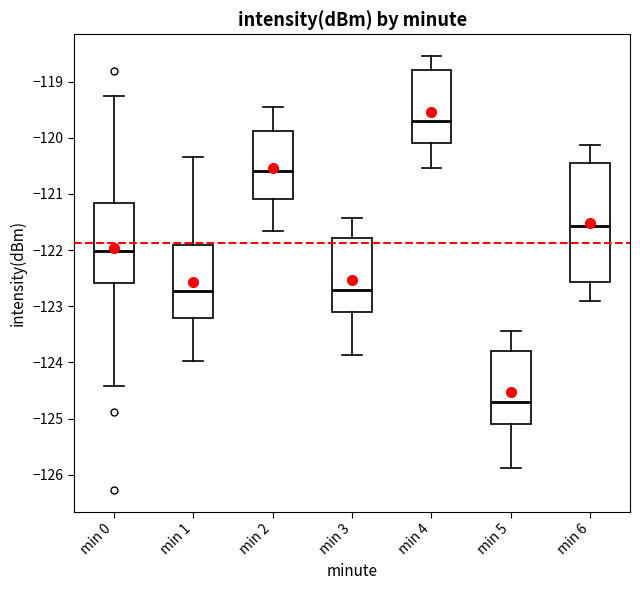

Reading left to right, read every box against the y-axis: the position of its median line, the range the box covers, and the ends of its whiskers. The values are not printed on the chart, so give them approximately, as read against the axis.

min 0: median -122.0, box -122.6 to -121.2, whiskers -124.4 to -119.2
min 1: median -122.7, box -123.2 to -121.9, whiskers -124.0 to -120.4
min 2: median -120.6, box -121.1 to -119.9, whiskers -121.7 to -119.5
min 3: median -122.7, box -123.1 to -121.8, whiskers -123.9 to -121.4
min 4: median -119.7, box -120.1 to -118.8, whiskers -120.5 to -118.5
min 5: median -124.7, box -125.1 to -123.8, whiskers -125.9 to -123.4
min 6: median -121.6, box -122.6 to -120.5, whiskers -122.9 to -120.1